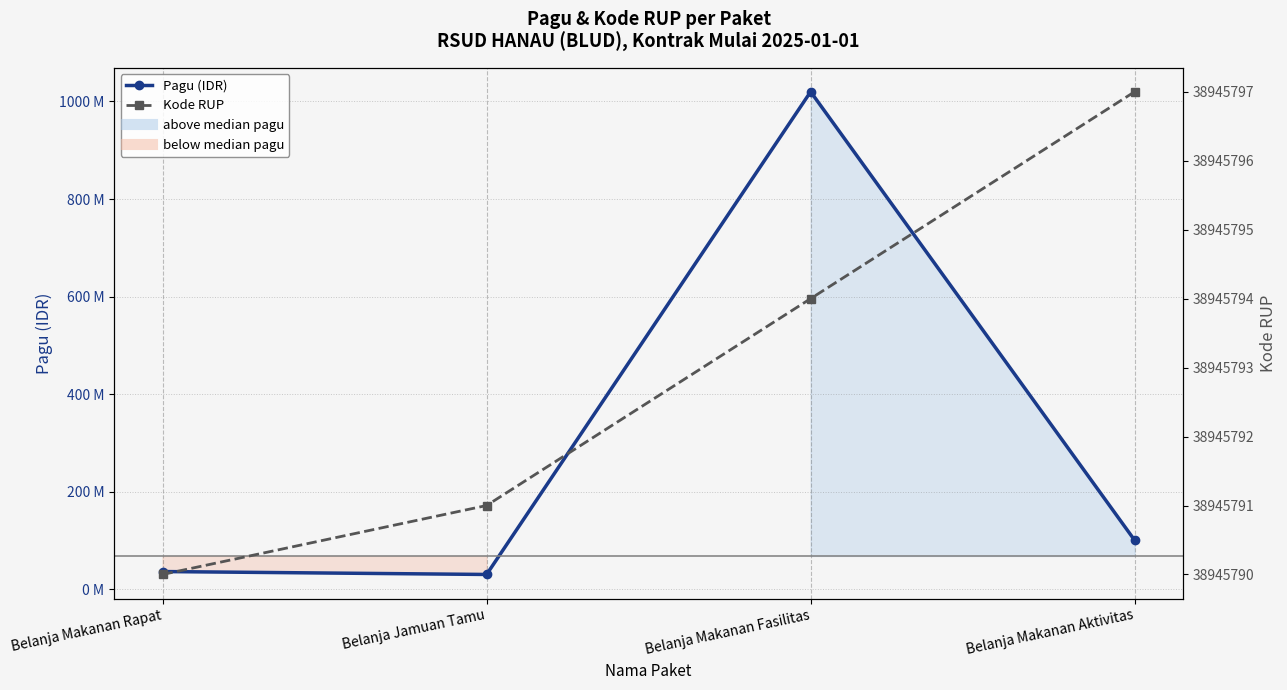

What is the value of the Kode RUP point at the 4th from the left?

38945797